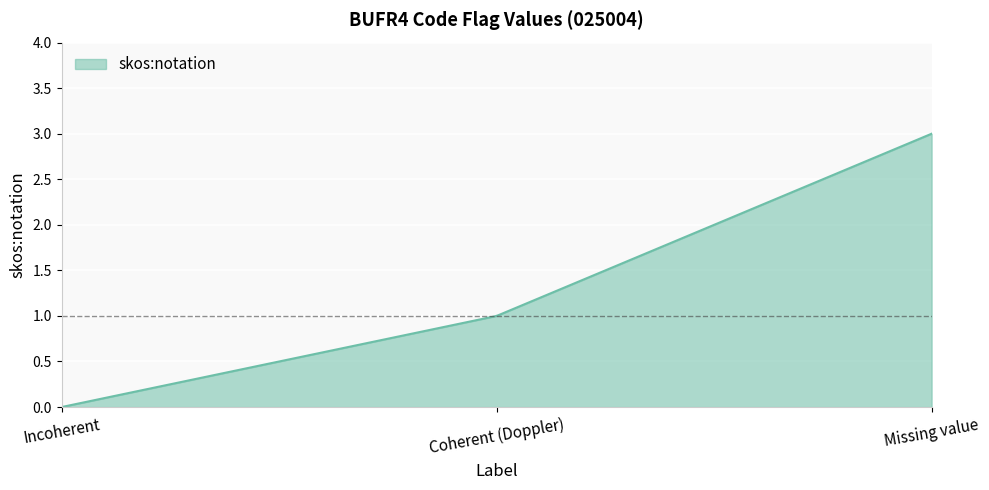

Count the number of data series in this chart.

1